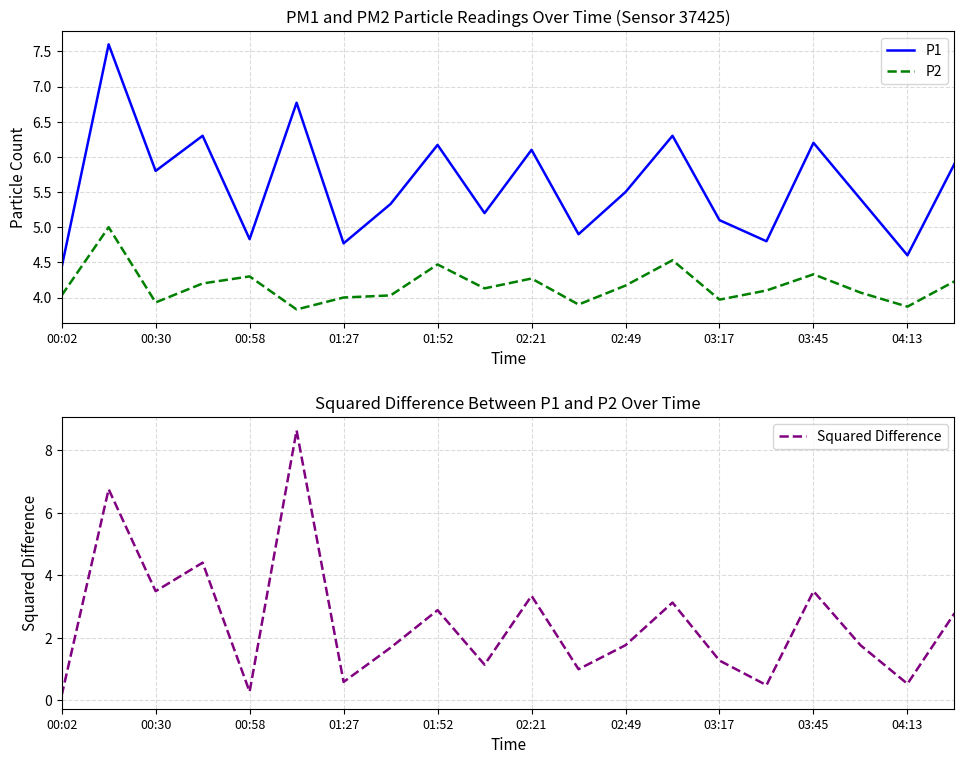

True or false: Squared Difference has a value of 0.6 at 15.

False